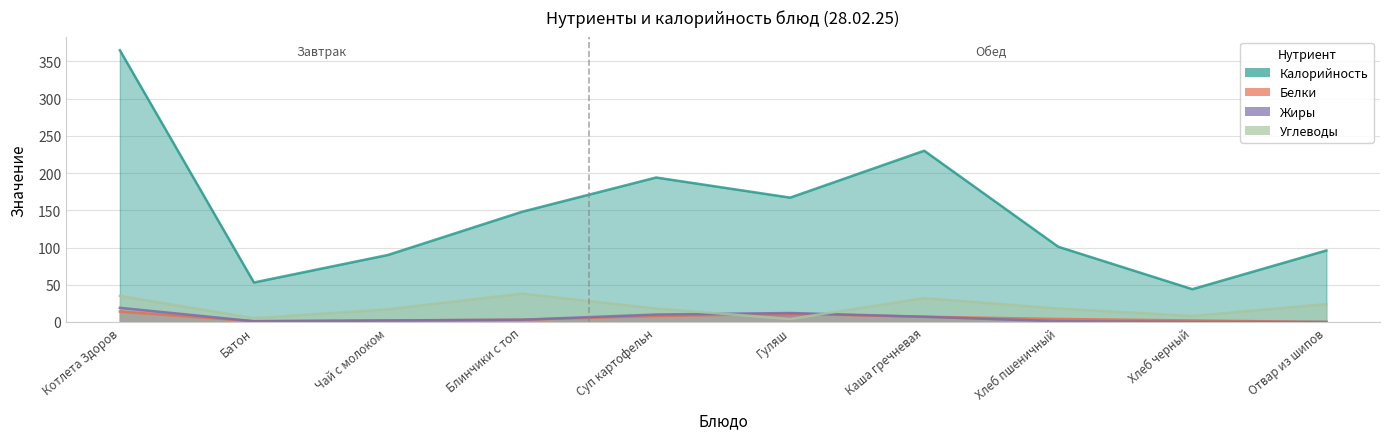

Rank the series at Обед from highest to lowest value.

Калорийность, Углеводы, Жиры, Белки